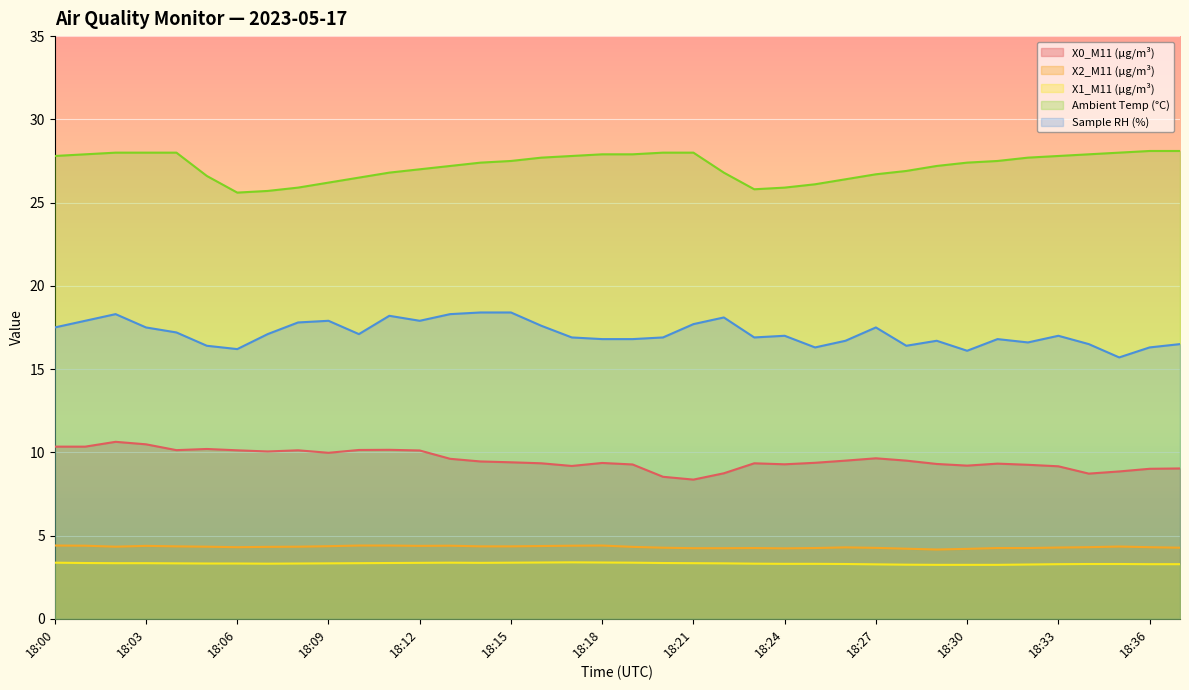

How many lines are shown in the chart?

5